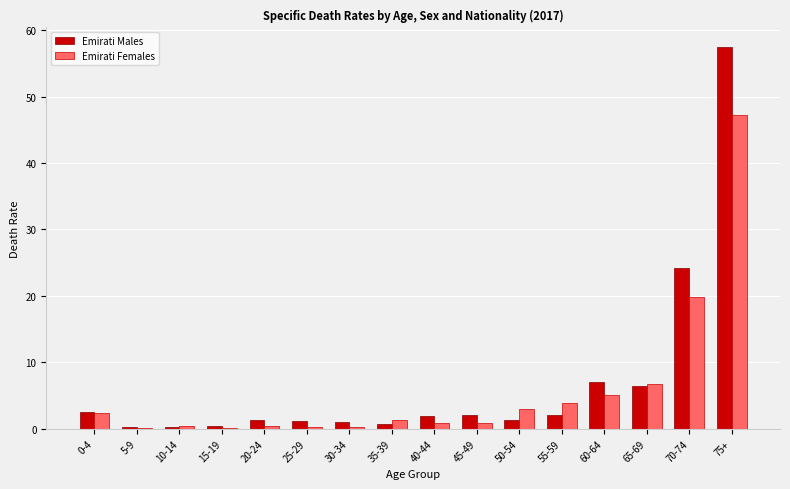

The Emirati Males series shows 12.3 at 60-64. True or false?

False